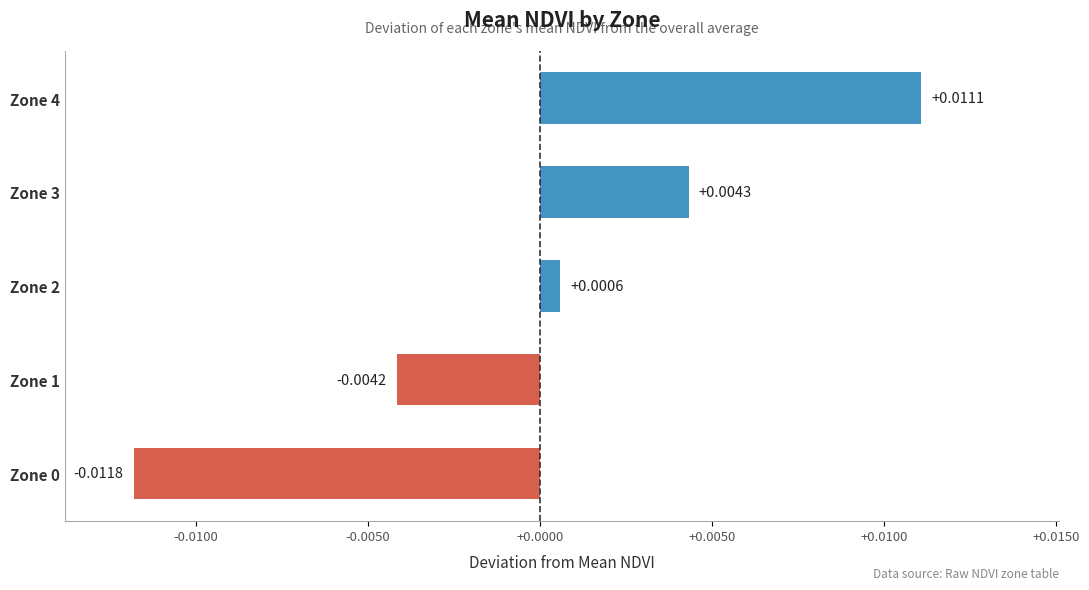

Count the number of data series in this chart.

1